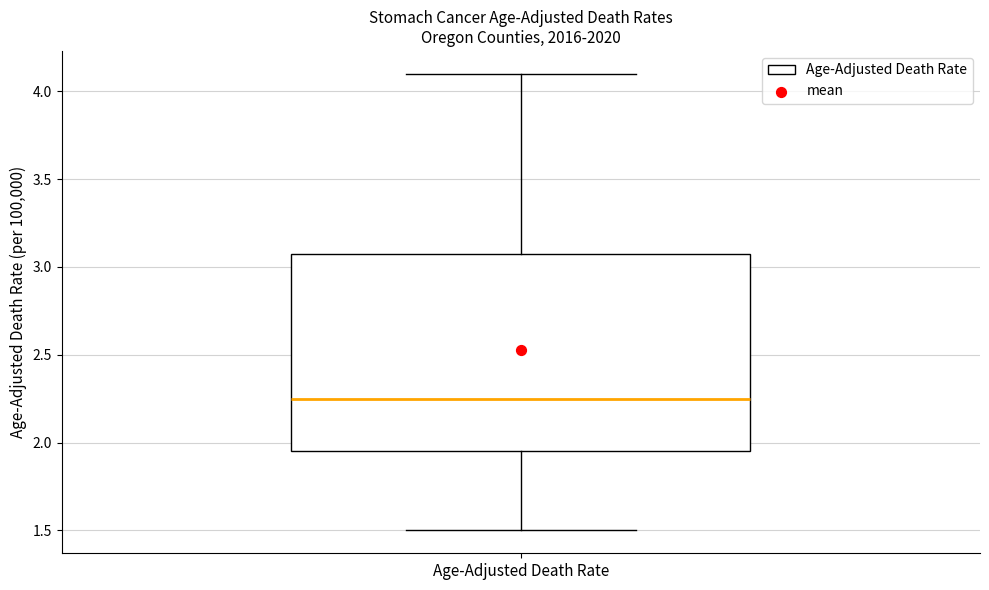

Read this box plot against the y-axis: the position of the median line, the range covered by the box, and the ends of both whiskers. The values are not printed on the chart, so give them approximately, as read against the axis.

median 2.25, box 1.95 to 3.10, whiskers 1.50 to 4.10